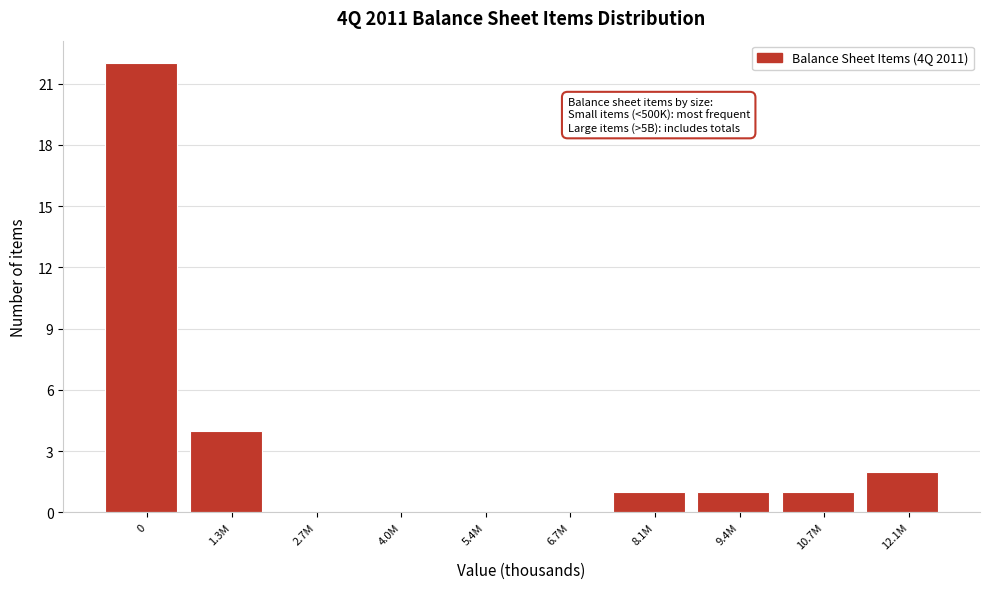

Reading left to right, extract all data points from this chart.

0=22	1.3M=4	2.7M=0	4.0M=0	5.4M=0	6.7M=0	8.1M=1	9.4M=1	10.7M=1	12.1M=2